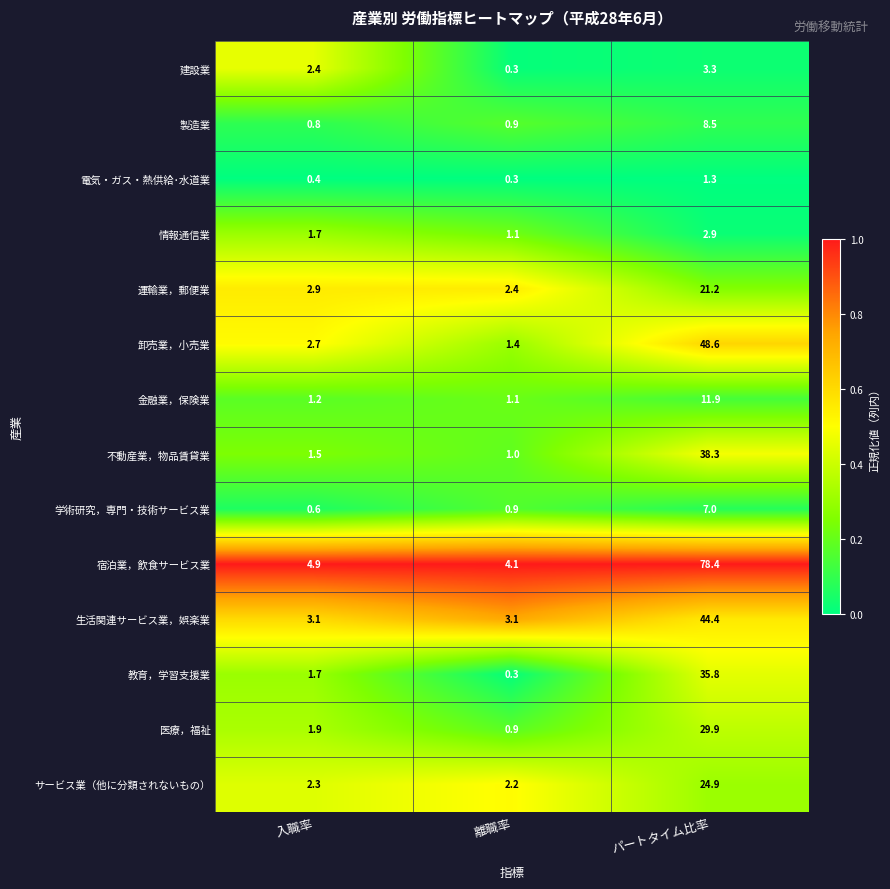

Which series changed the most between 入職率 and 離職率?

建設業